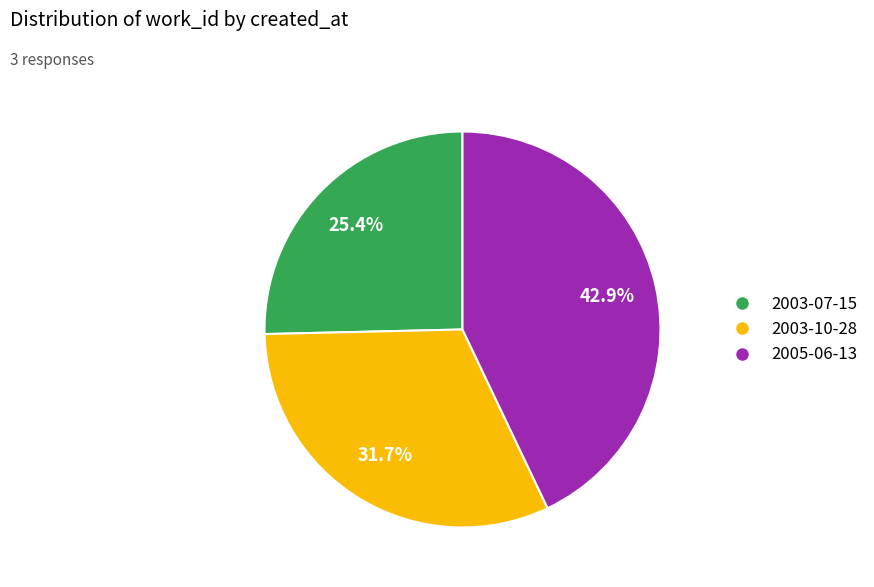

Which slice is the smallest?

2003-07-15